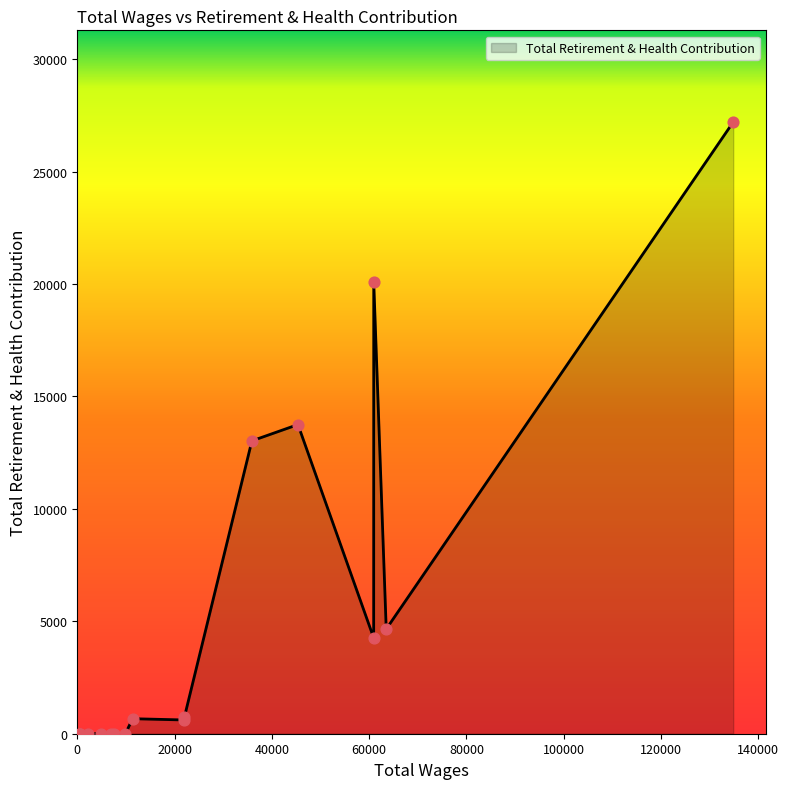

What is the greatest value displayed?

27202